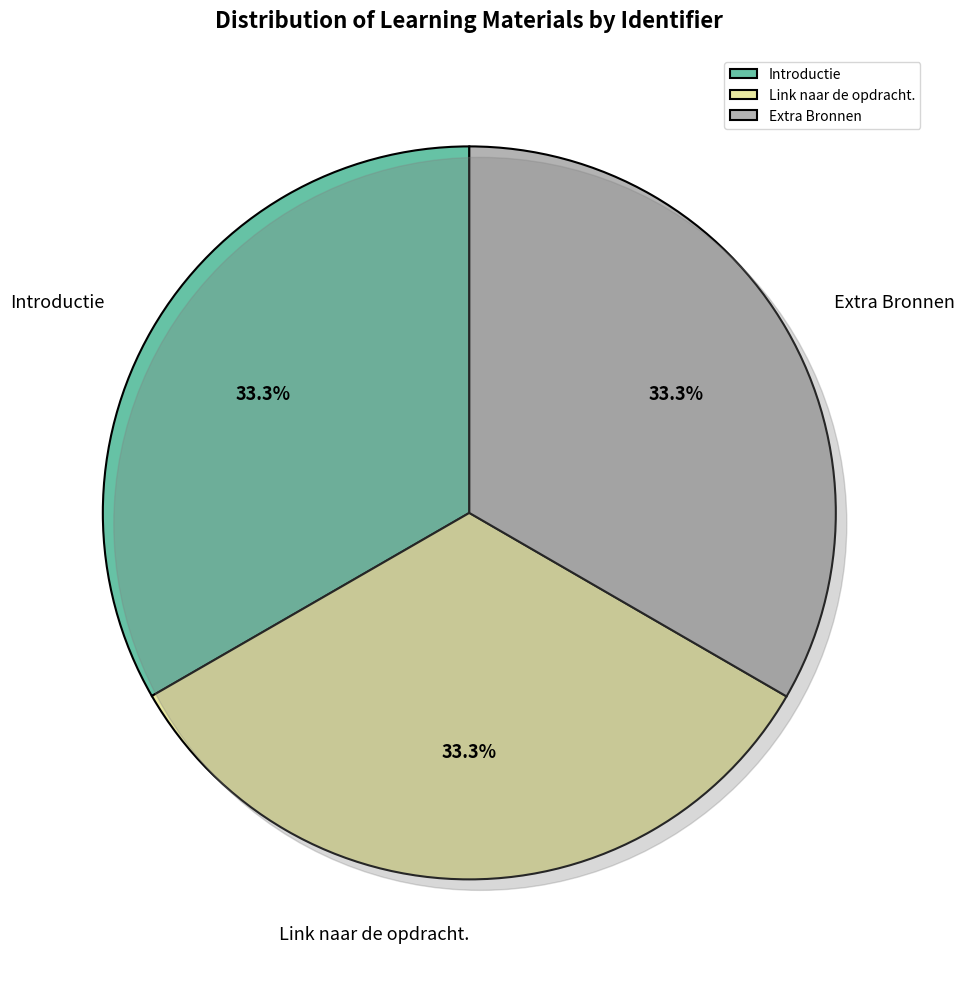

To the nearest percent, what is the combined percentage of Extra Bronnen and Link naar de opdracht.?

67%